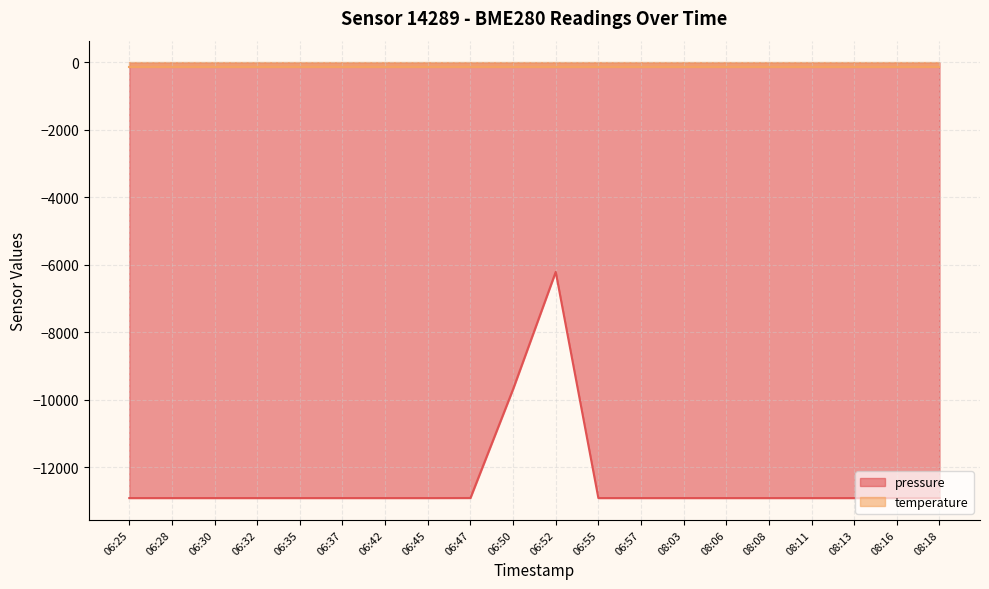

Rank the categories by temperature (line) value from highest to lowest.

06:25, 06:28, 06:30, 06:32, 06:35, 06:37, 06:42, 06:45, 06:47, 06:50, 06:52, 06:55, 06:57, 08:03, 08:06, 08:08, 08:11, 08:13, 08:16, 08:18